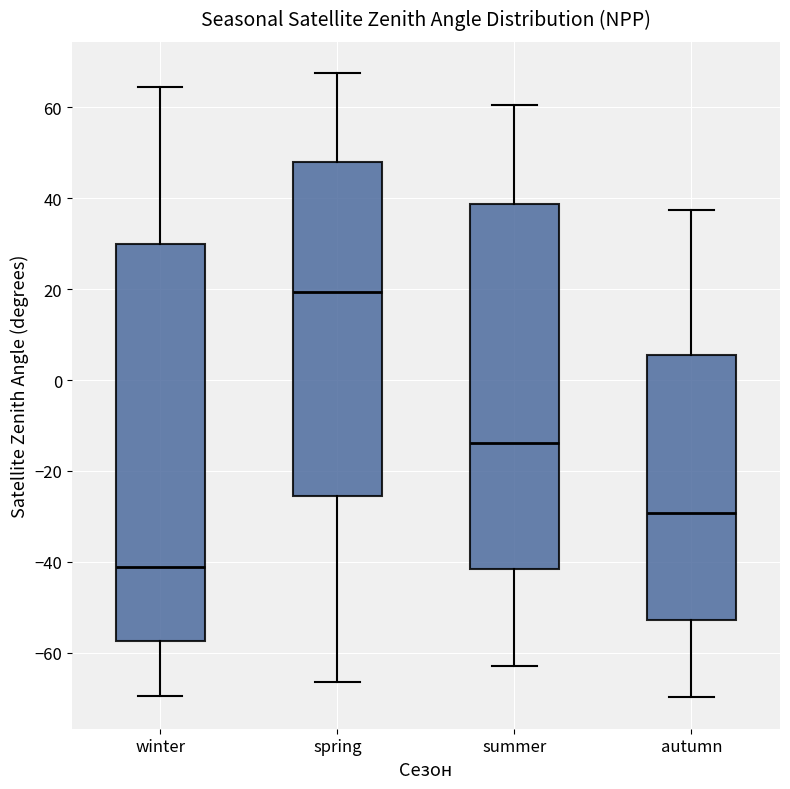

Reading left to right, read every box against the y-axis: the position of its median line, the range the box covers, and the ends of its whiskers. The values are not printed on the chart, so give them approximately, as read against the axis.

winter: median -42, box -58 to 30, whiskers -70 to 64
spring: median 20, box -26 to 48, whiskers -66 to 68
summer: median -14, box -42 to 38, whiskers -62 to 60
autumn: median -30, box -52 to 6, whiskers -70 to 38